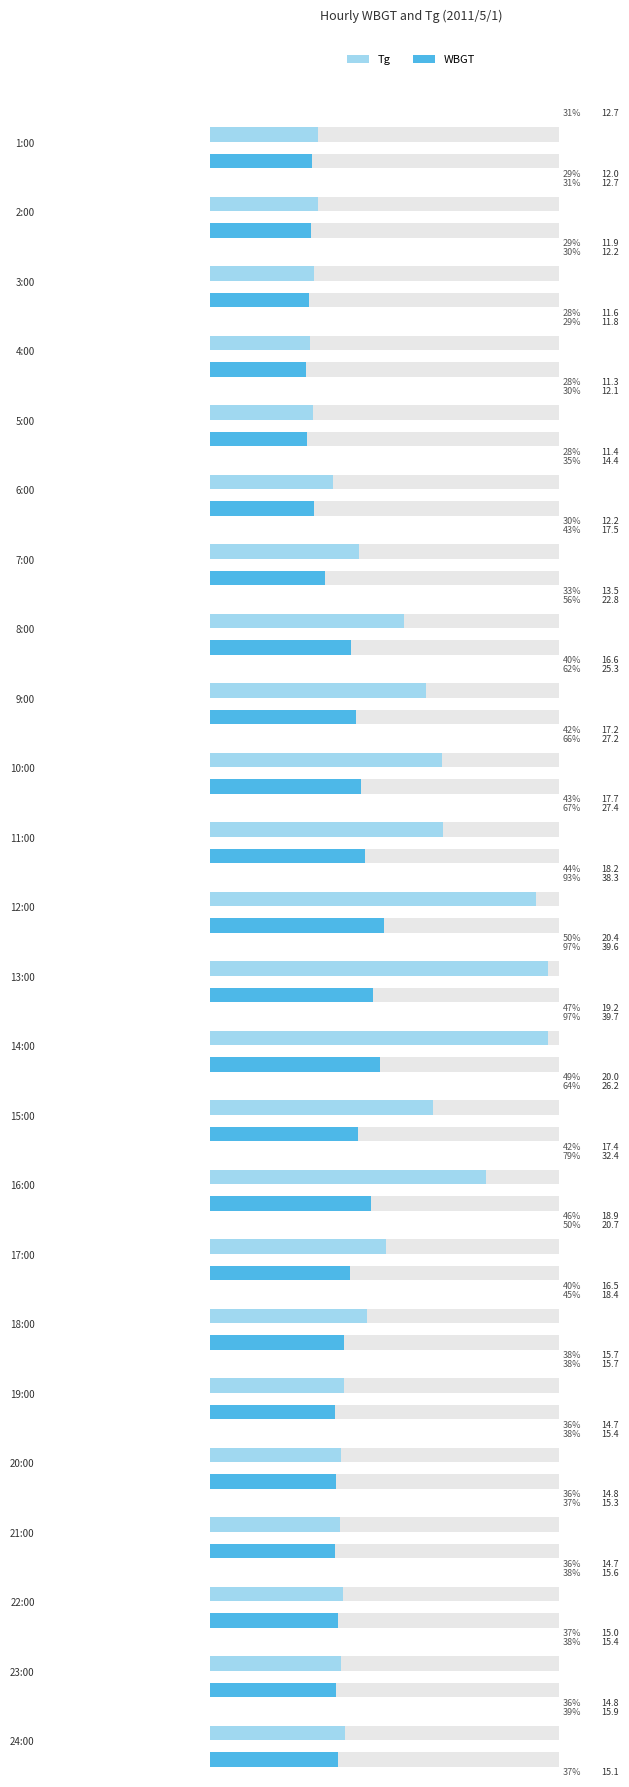

Which series has the largest total across all categories?

Tg